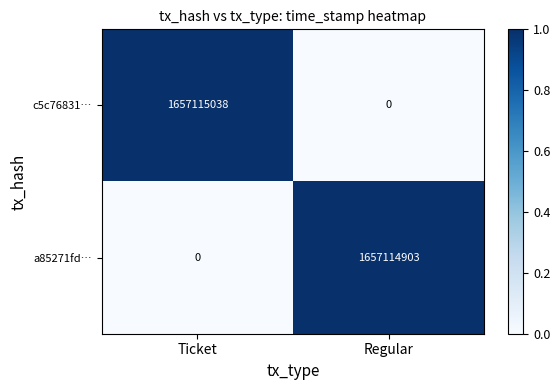

What is the total value across all series at Ticket?

1657115038